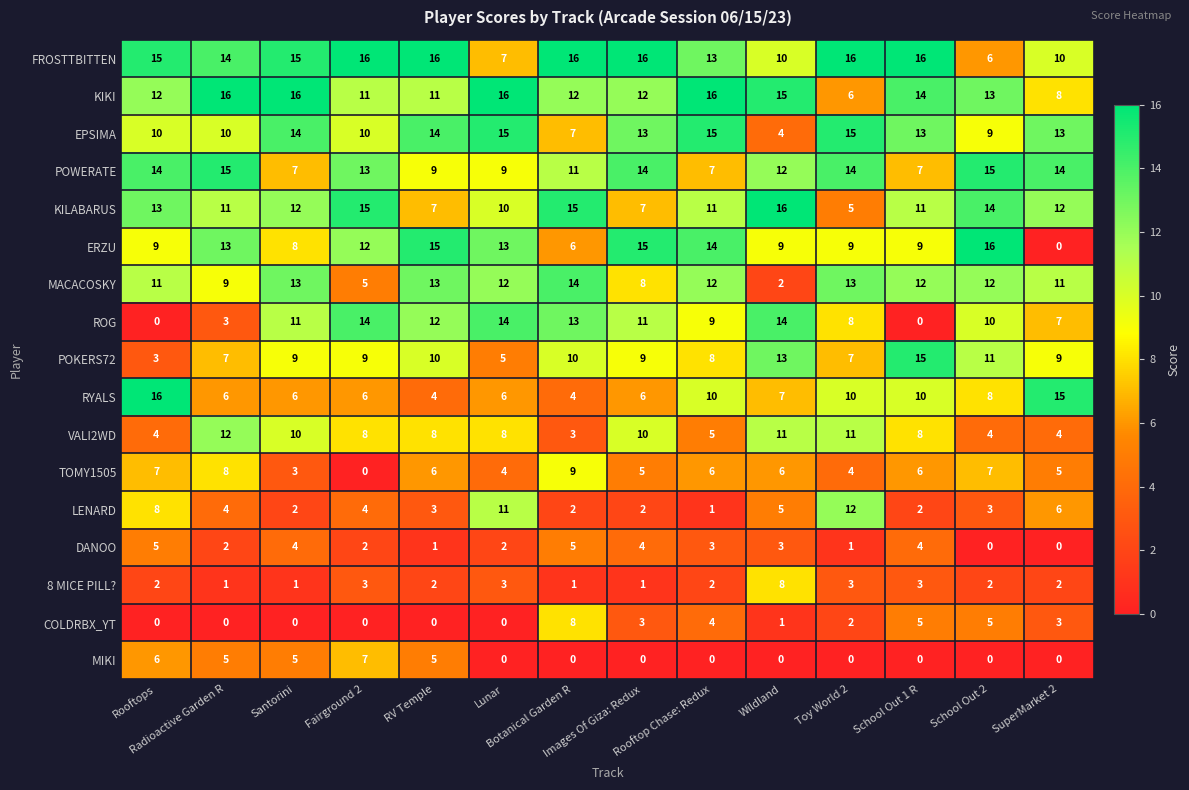

At how many categories does at least one series exceed 14?

14